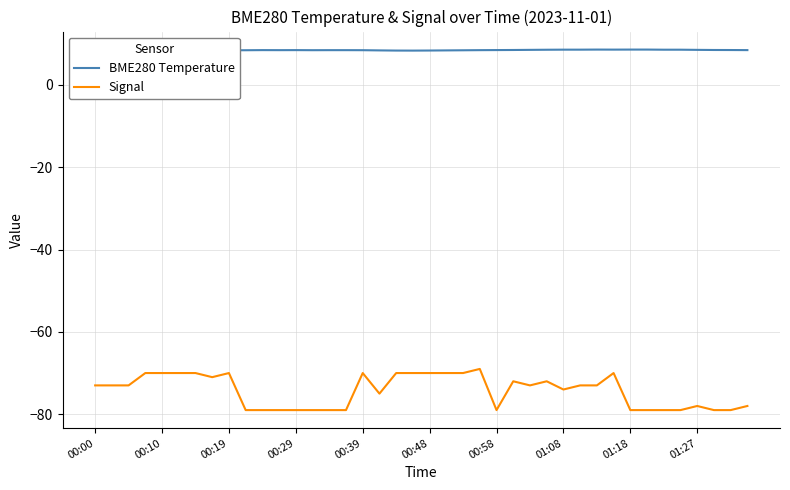

What is the minimum value shown in the chart?

-79.0